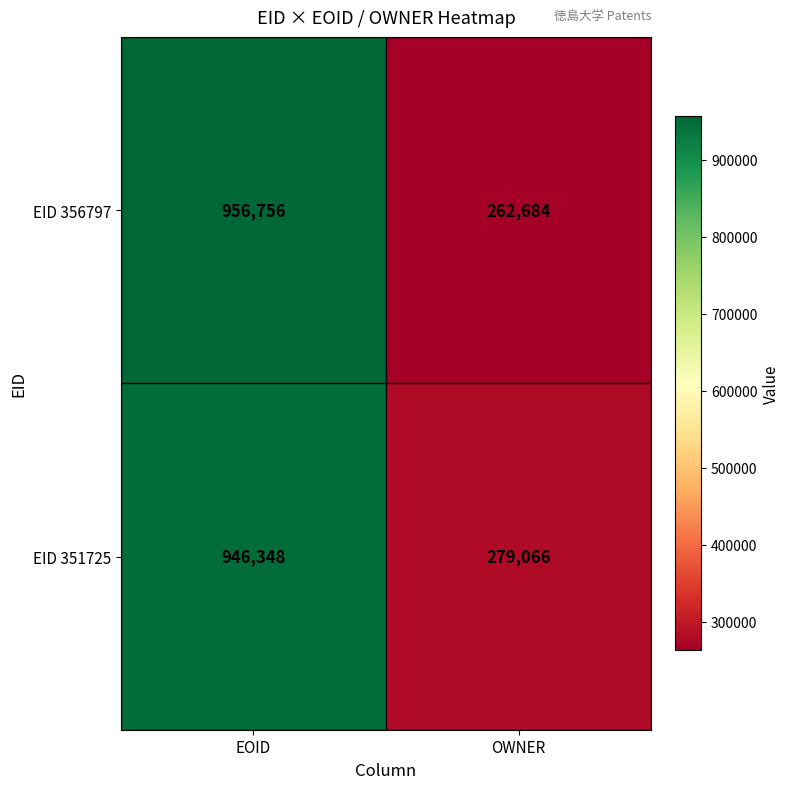

Reading left to right, what are all the values shown in this chart?

EID 356797: EOID=956756	OWNER=262684
EID 351725: EOID=946348	OWNER=279066